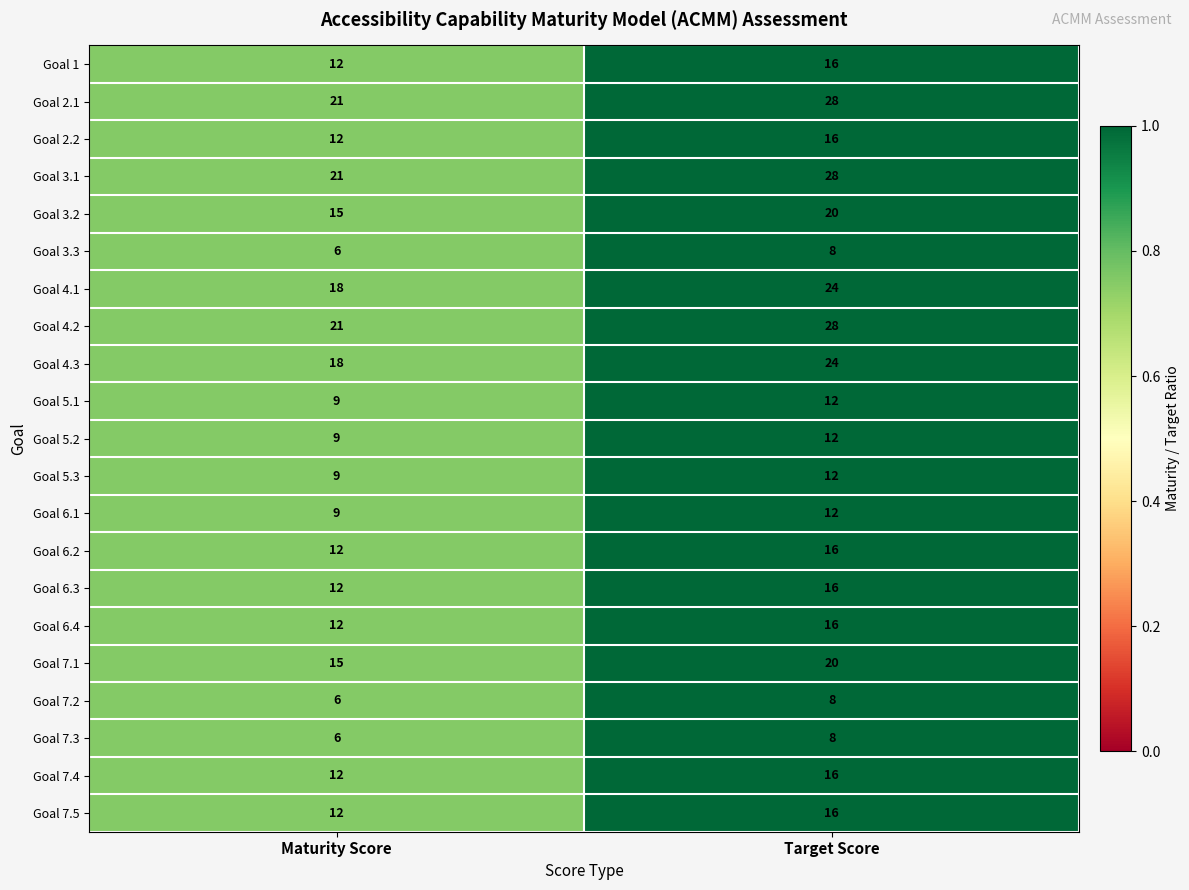

Count the number of data series in this chart.

21